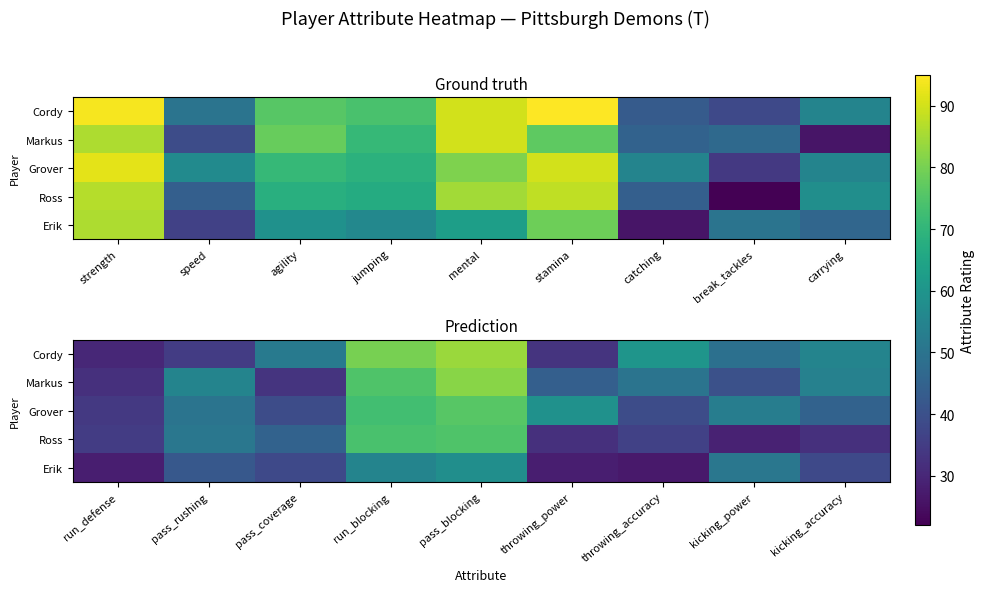

How many data points in Markus are less than 50?

4